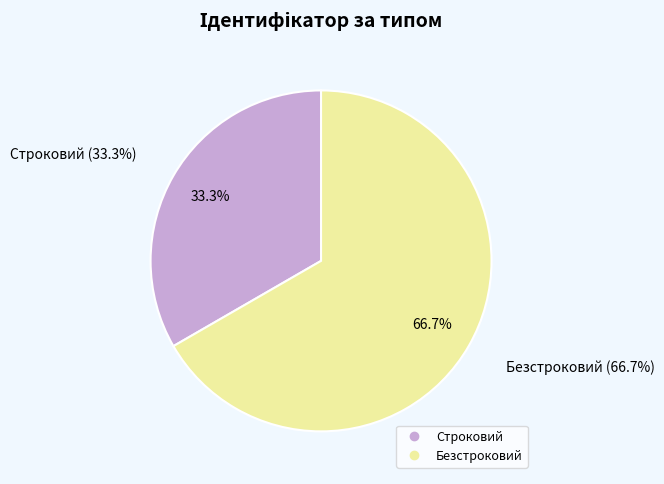

Count the number of slices in the pie.

2